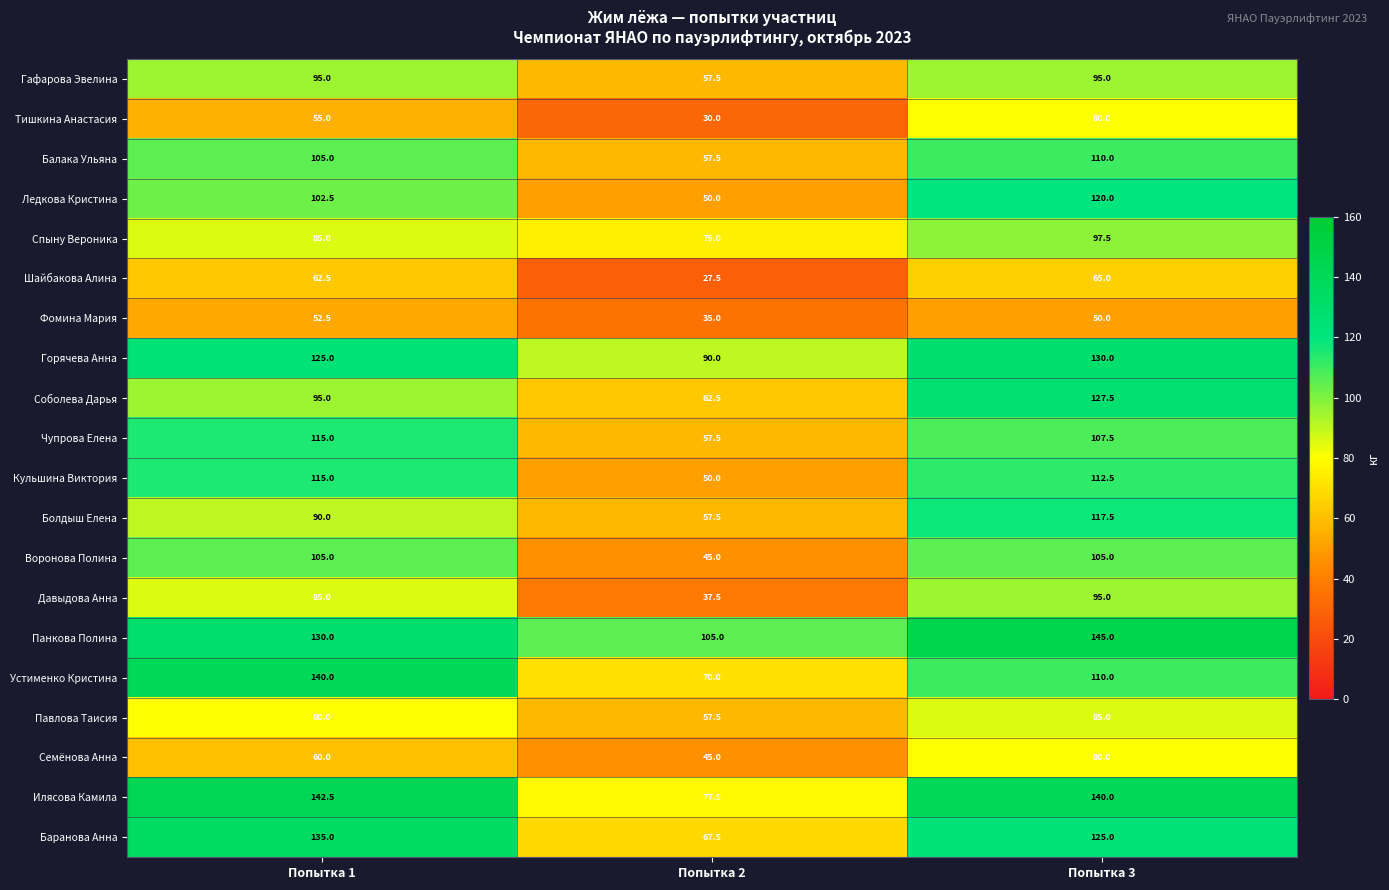

The value of Павлова Таисия at Попытка 1 is 80.0. True or false?

True